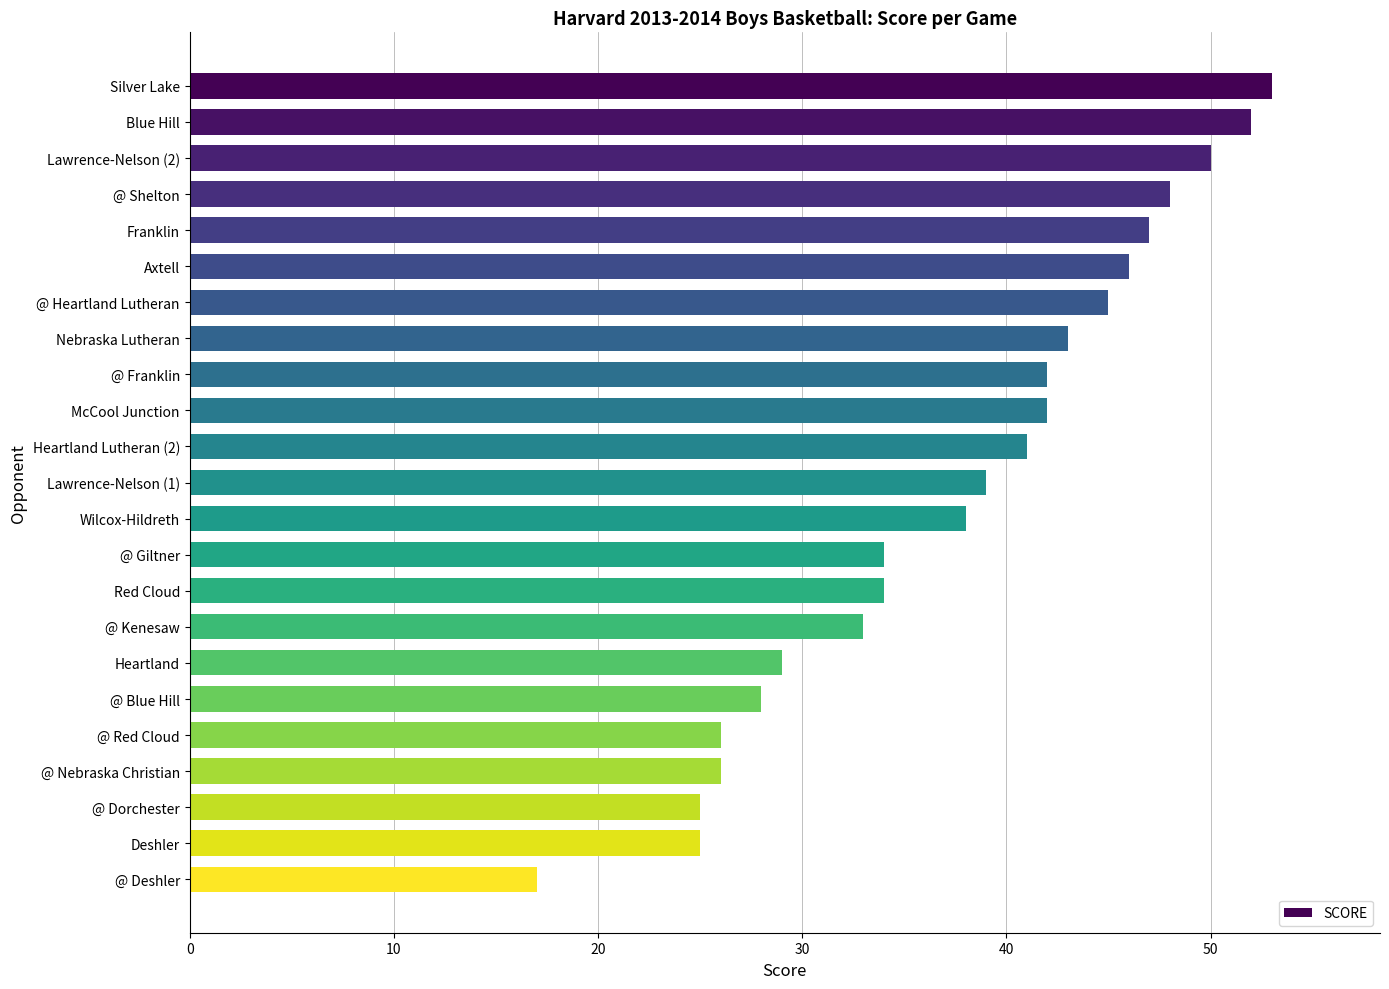

Reading top to bottom, what are all the values shown in this chart?

53	52	50	48	47	46	45	43	42	42	41	39	38	34	34	33	29	28	26	26	25	25	17